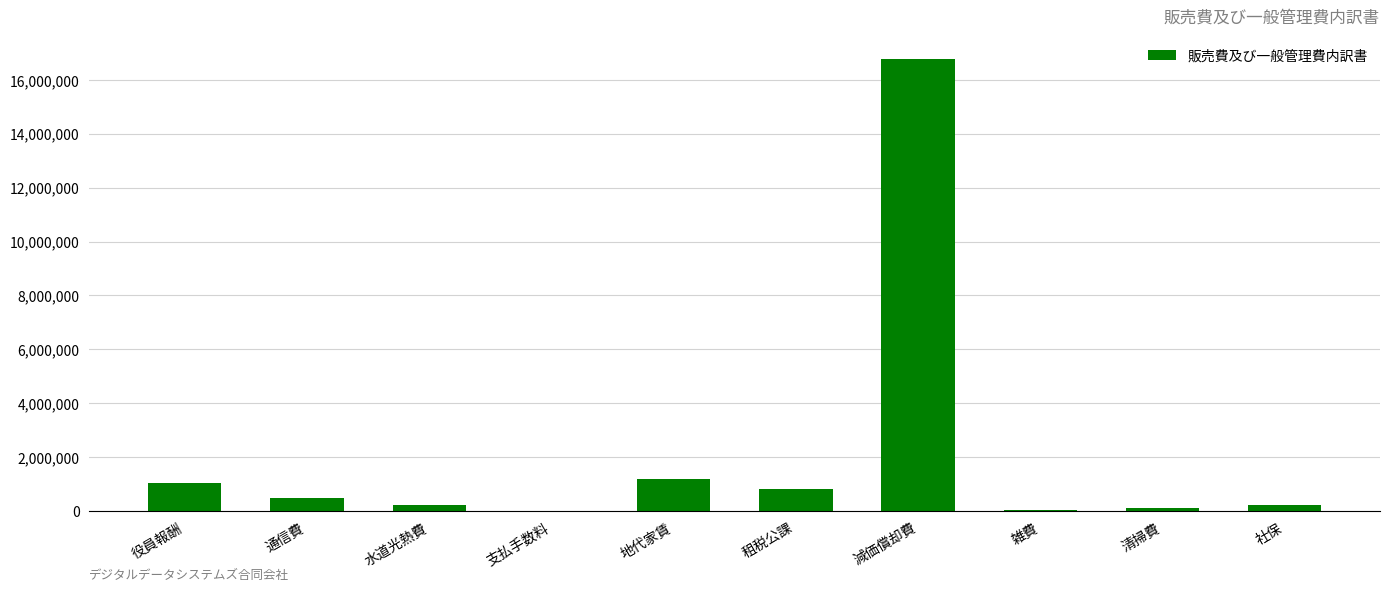

At which label is the value closest to 8388372?

地代家賃